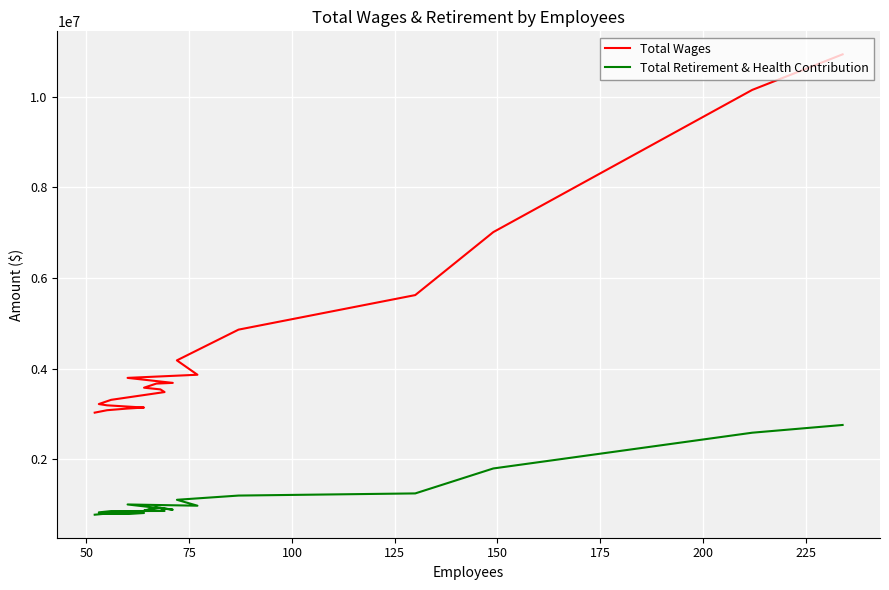

What is the greatest value displayed?

10938367